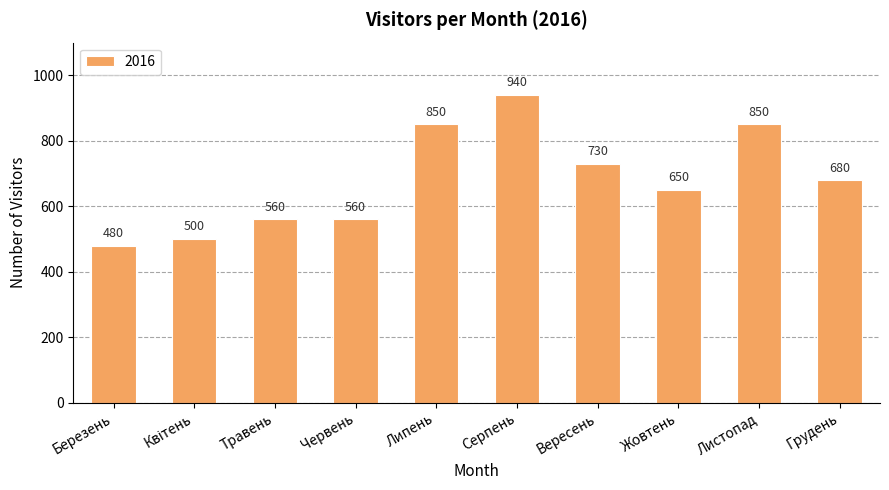

What is the label of the 4th bar from the left?

Червень